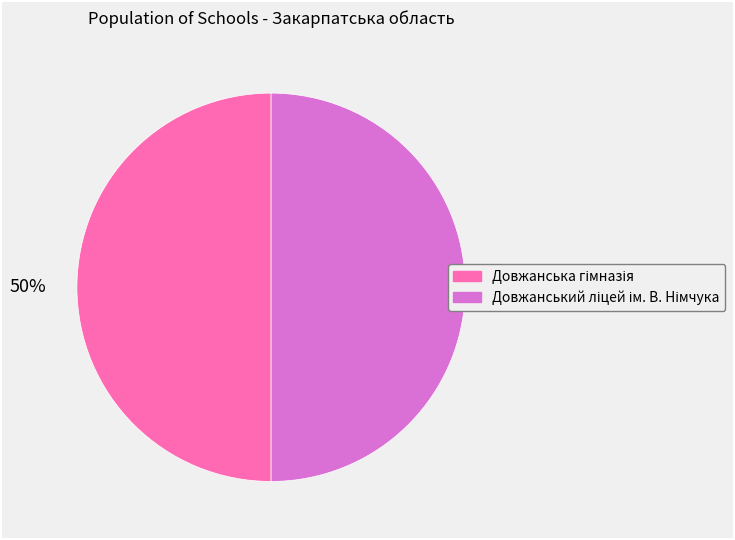

How many slices are in this pie chart?

2